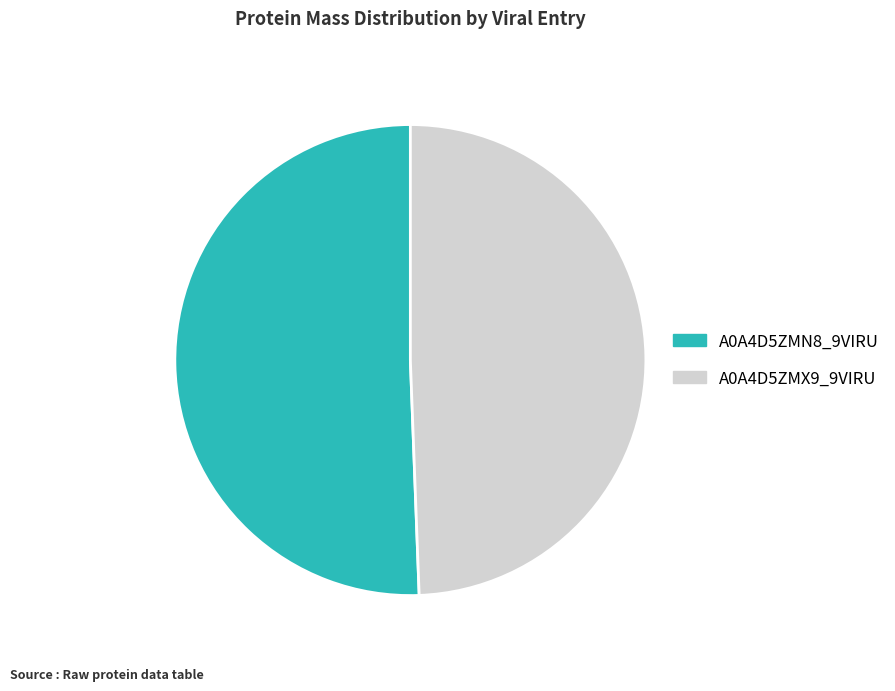

Is the sum of A0A4D5ZMX9_9VIRU and A0A4D5ZMN8_9VIRU greater than half?

Yes